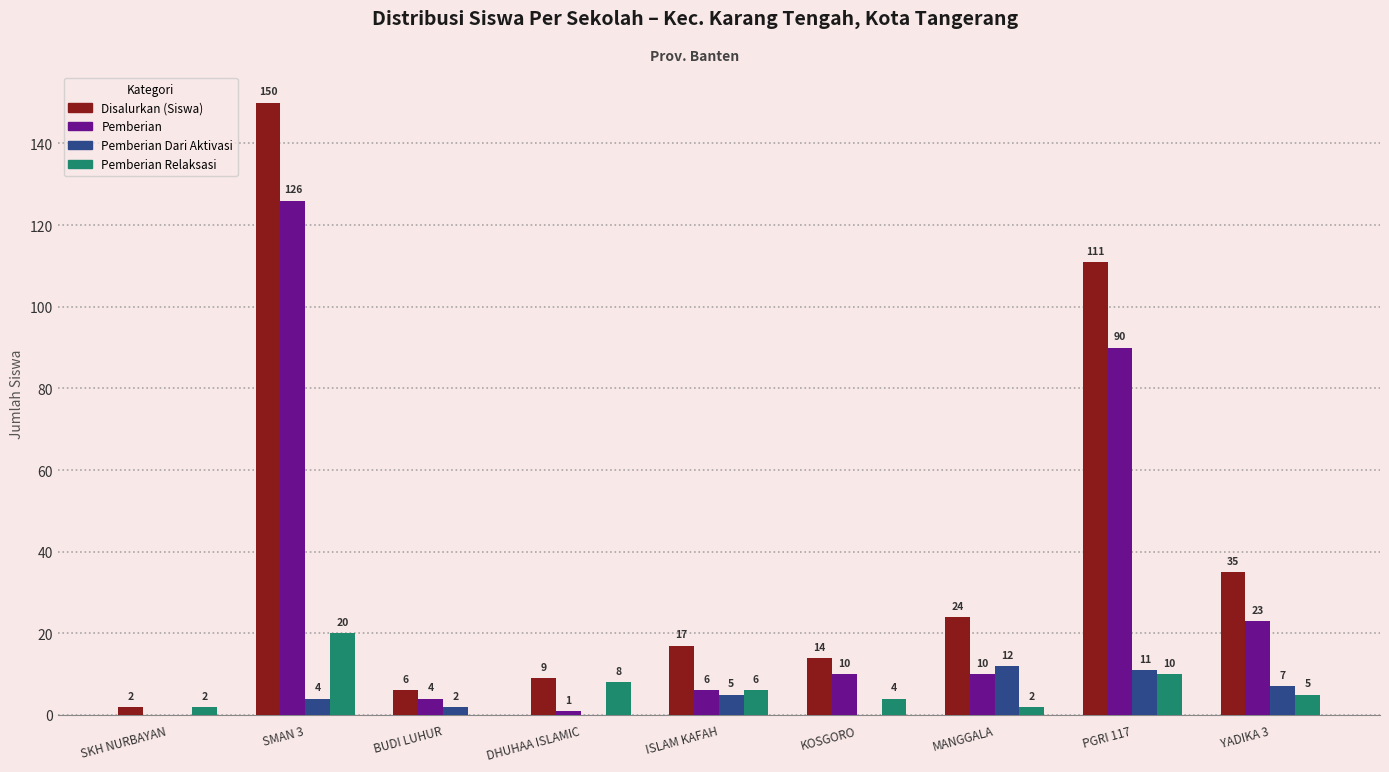

Which series changed the most between BUDI LUHUR and MANGGALA?

Disalurkan (Siswa)